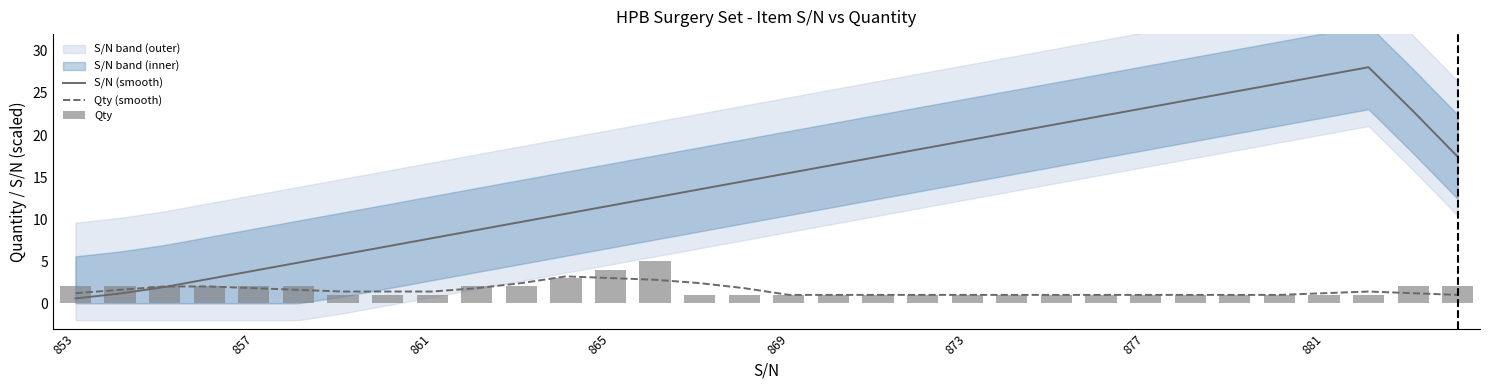

Reading left to right, list all the values displayed in this chart.

S/N (smooth): 0.6	1.2	1.9	2.9	3.9	4.8	5.8	6.8	7.7	8.7	9.7	10.6	11.6	12.6	13.5	14.5	15.5	16.5	17.4	18.4	19.4	20.3	21.3	22.3	23.2	24.2	25.2	26.1	27.1	28.1	22.8	17.4
Qty (smooth): 1.2	1.6	2.0	2.0	1.8	1.6	1.4	1.4	1.4	1.8	2.4	3.2	3.0	2.8	2.4	1.8	1.0	1.0	1.0	1.0	1.0	1.0	1.0	1.0	1.0	1.0	1.0	1.0	1.2	1.4	1.2	1.0
Qty: 2.0	2.0	2.0	2.0	2.0	2.0	1.0	1.0	1.0	2.0	2.0	3.0	4.0	5.0	1.0	1.0	1.0	1.0	1.0	1.0	1.0	1.0	1.0	1.0	1.0	1.0	1.0	1.0	1.0	1.0	2.0	2.0